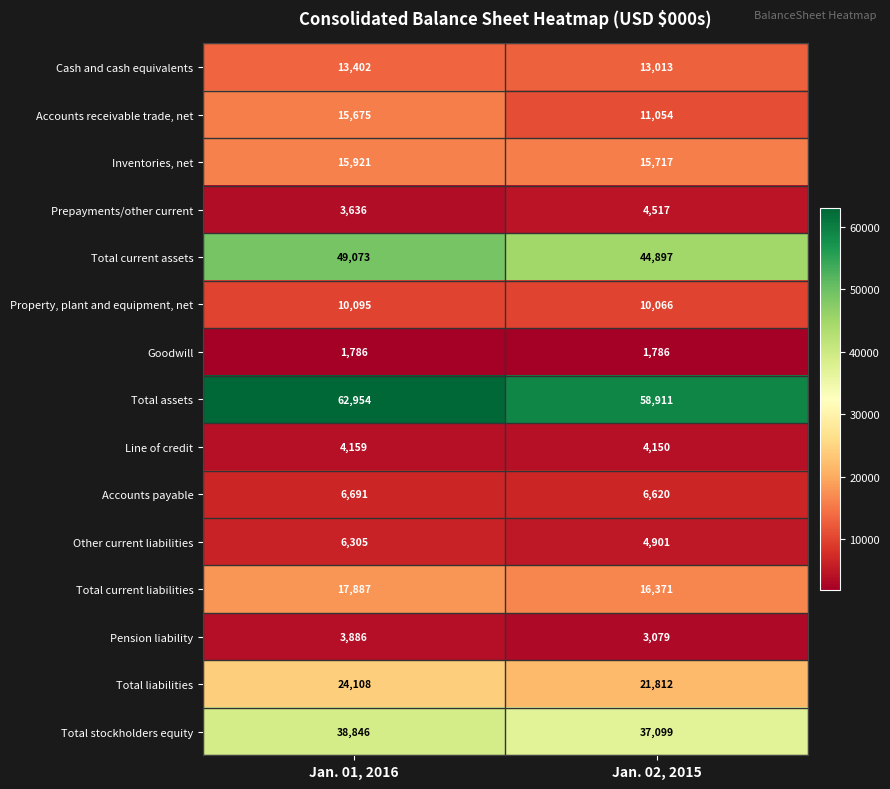

At Jan. 02, 2015, list the series in order from smallest to largest.

Goodwill, Pension liability, Line of credit, Prepayments/other current, Other current liabilities, Accounts payable, Property, plant and equipment, net, Accounts receivable trade, net, Cash and cash equivalents, Inventories, net, Total current liabilities, Total liabilities, Total stockholders equity, Total current assets, Total assets